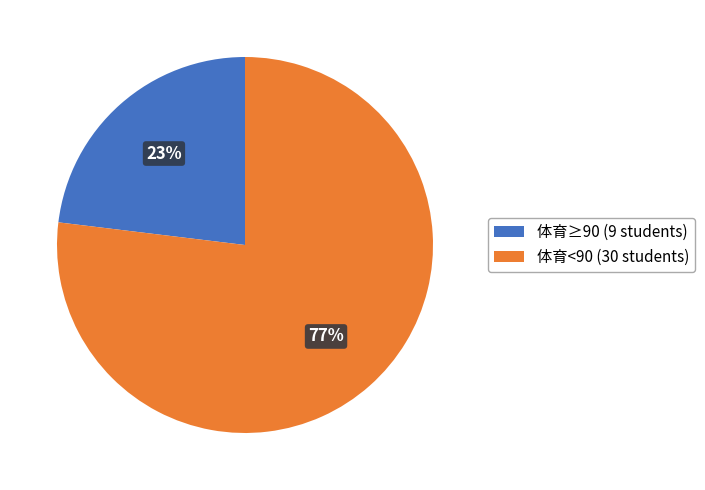

Which category has the smallest portion of the pie?

体育≥90 (9 students)